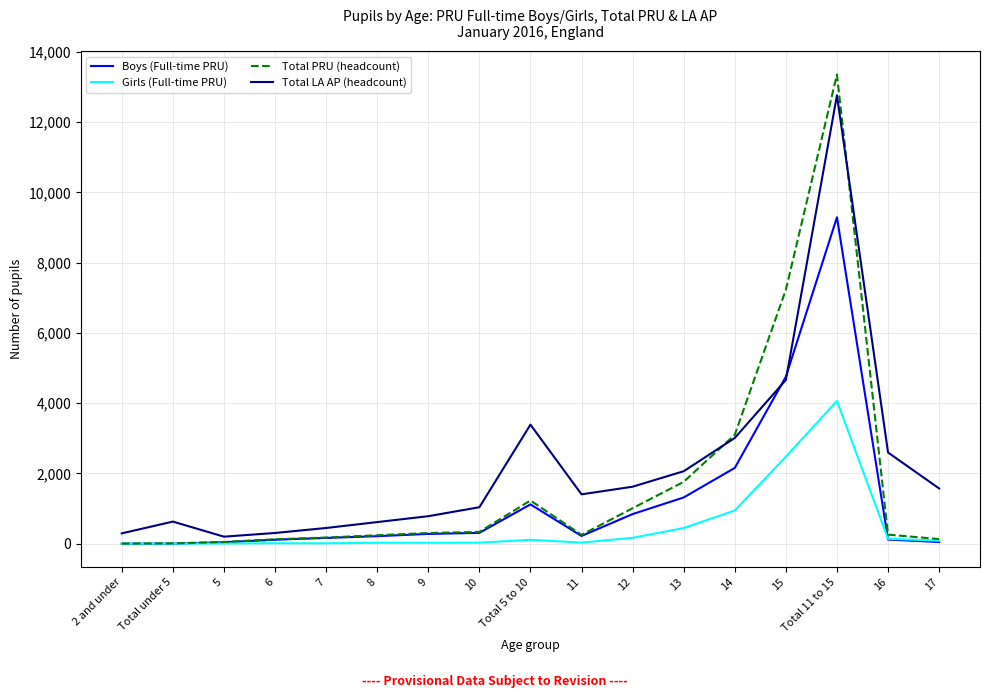

Read the Total LA AP (headcount) value at 6, to the nearest 50.

300